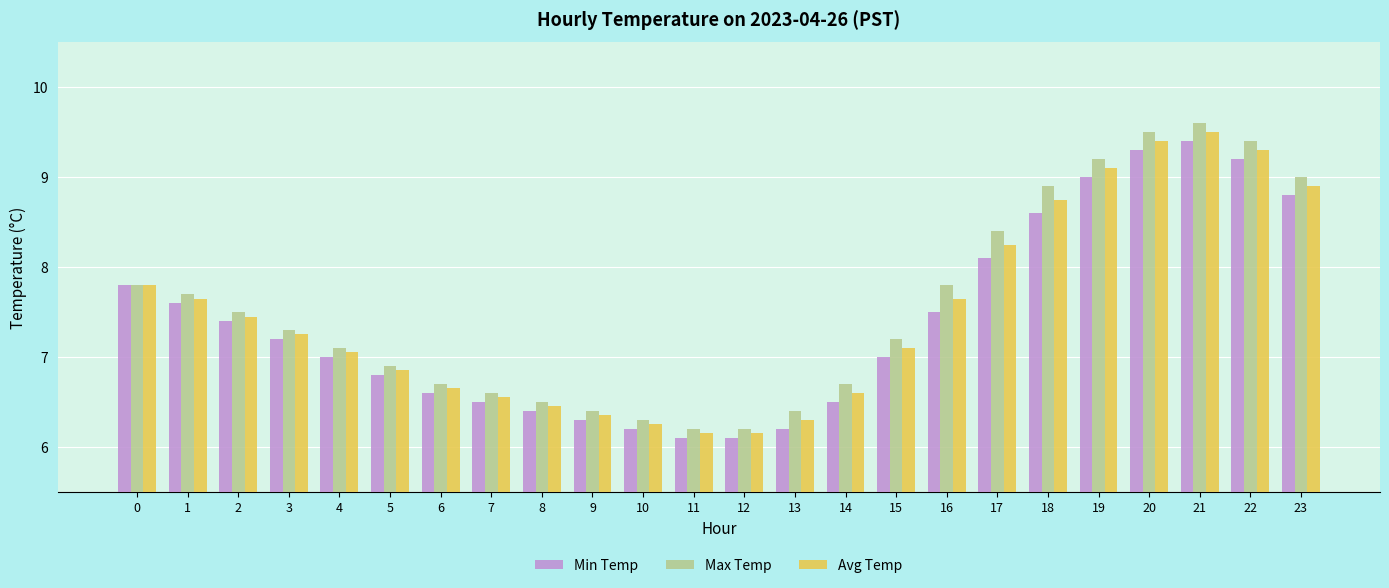

Which series has the largest range (max minus min)?

Max Temp